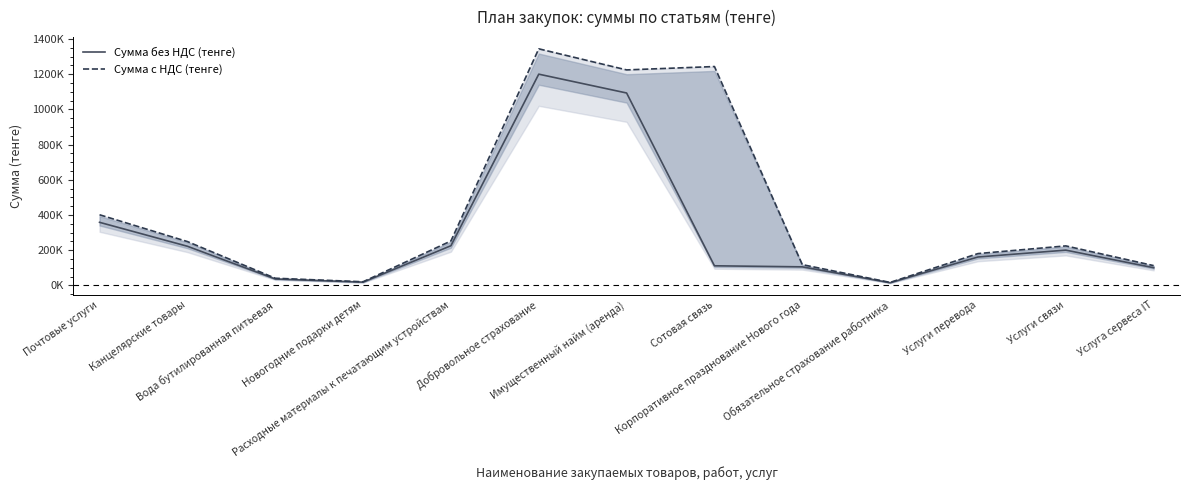

Between Сотовая связь and Услуги перевода, which series saw the biggest shift?

Сумма с НДС (тенге)